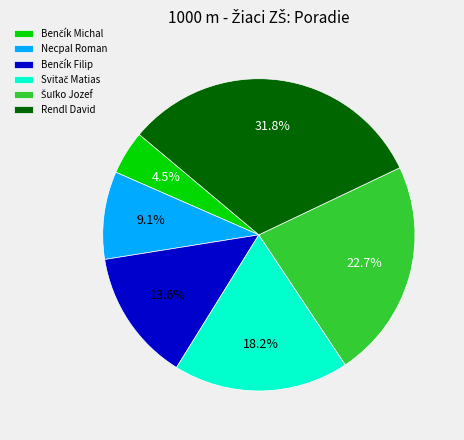

To the nearest percent, what portion does Rendl David represent?

32%